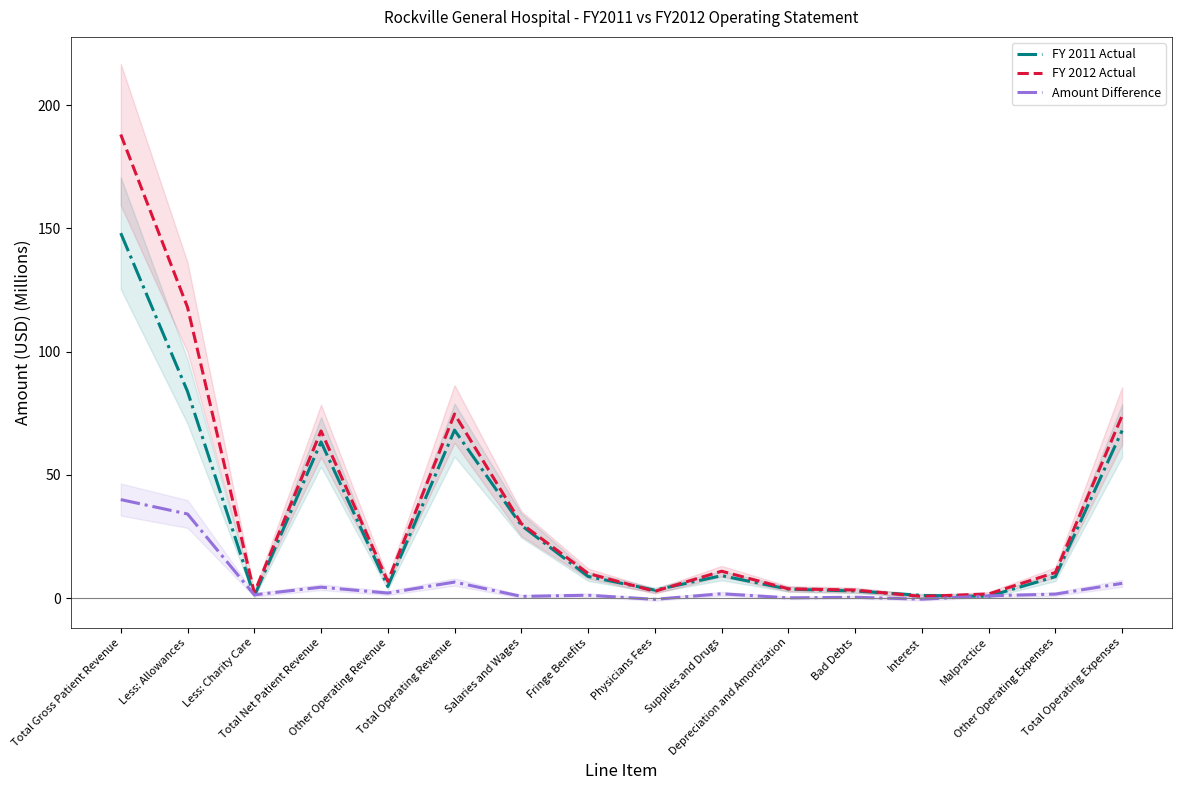

Rank the series by their maximum value, from highest to lowest.

FY 2012 Actual, FY 2011 Actual, Amount Difference